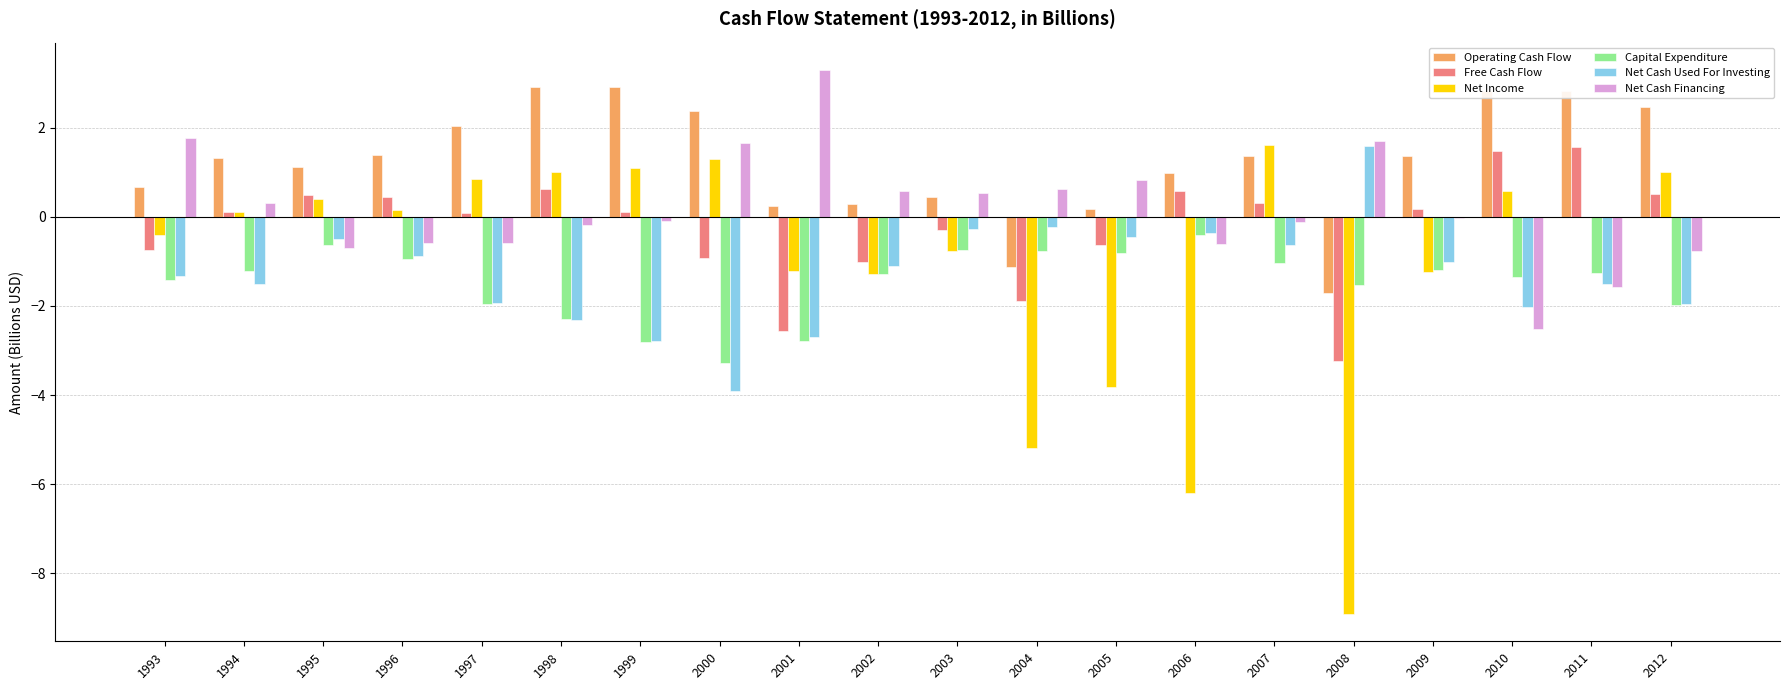

Which series has the largest range (max minus min)?

Net Income